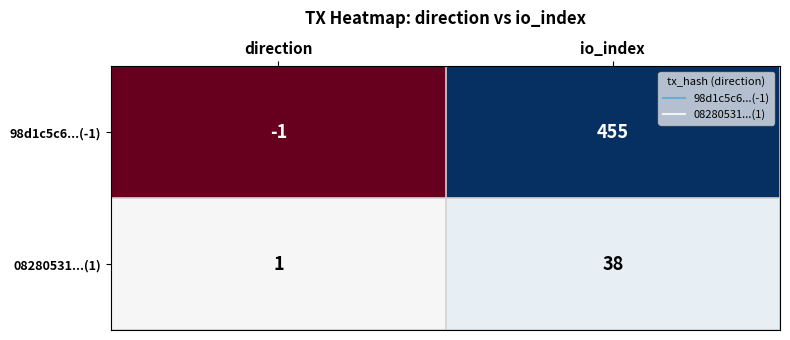

Which series has the largest range (max minus min)?

98d1c5c6...(-1)